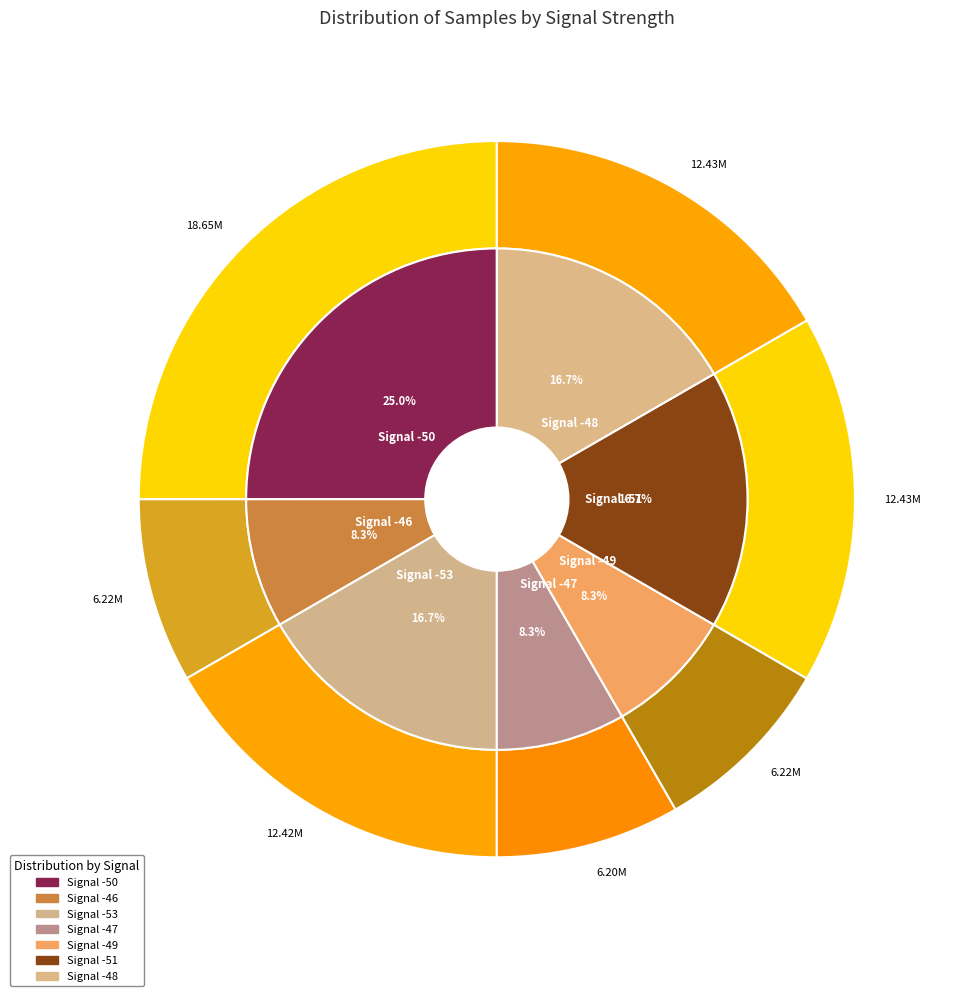

True or false: -47 accounts for 8% of the total.

True